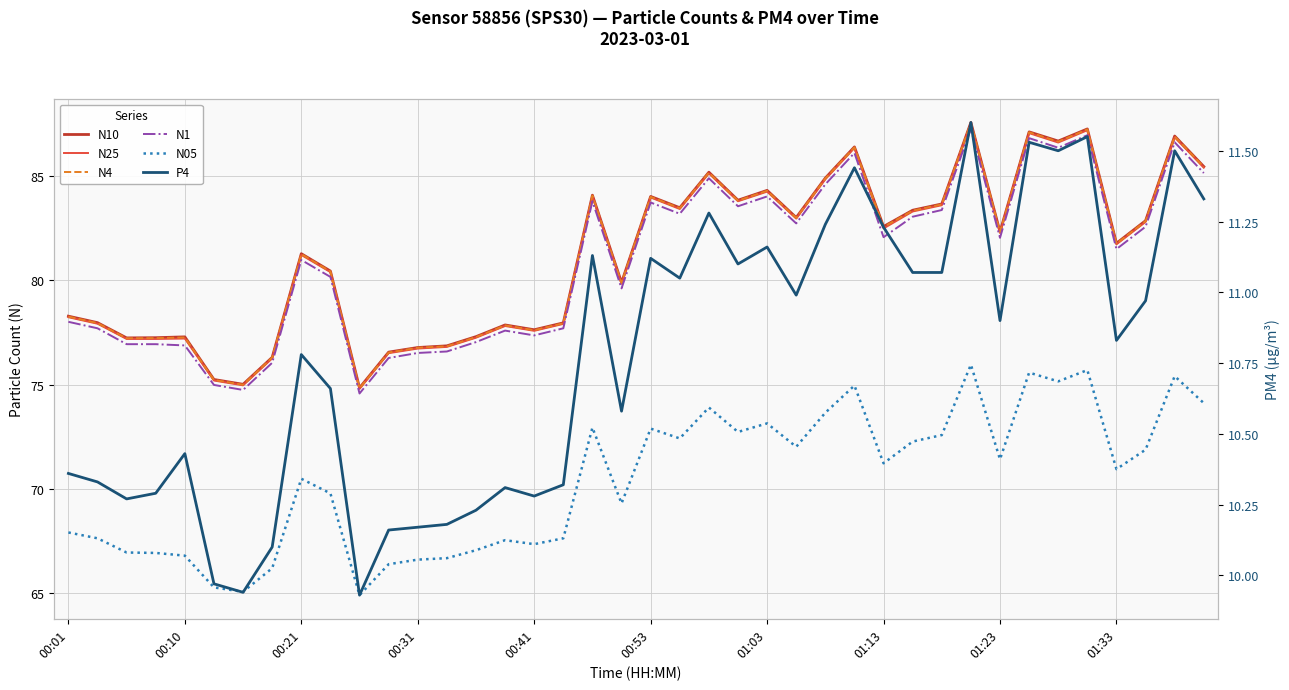

Between 00:21 and 24, which series saw the biggest shift?

N1